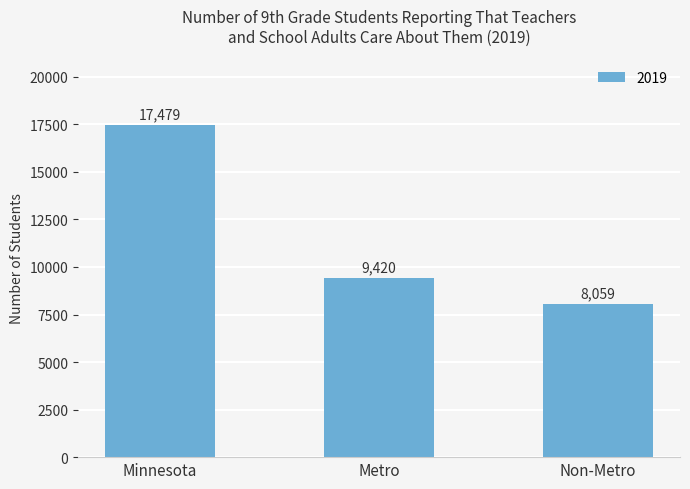

How many data points are less than 9420?

1